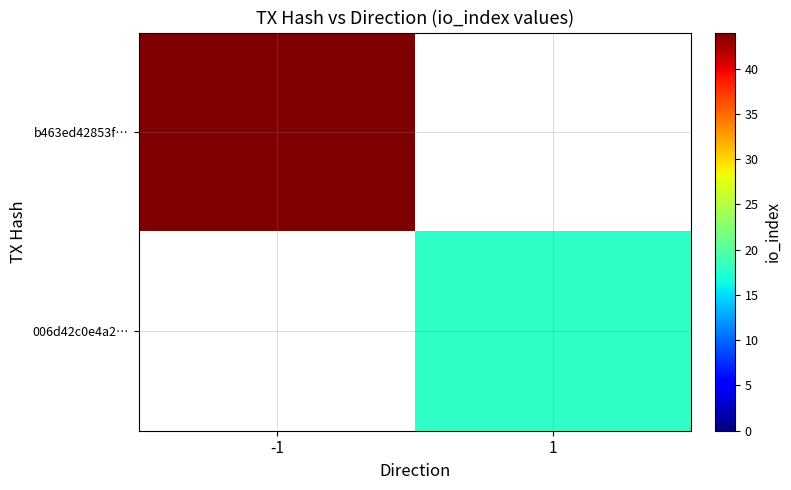

What is the greatest value displayed?

44.0